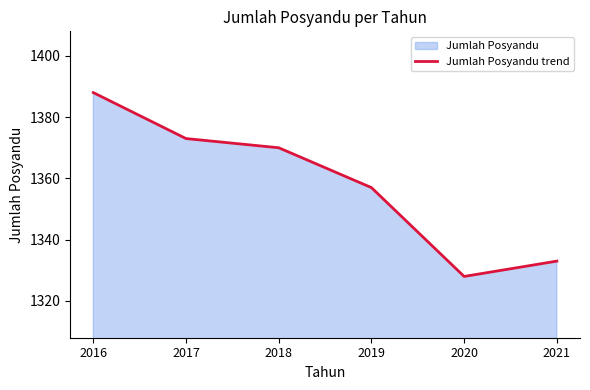

What is the difference between the values at 2018 and 2021?

37